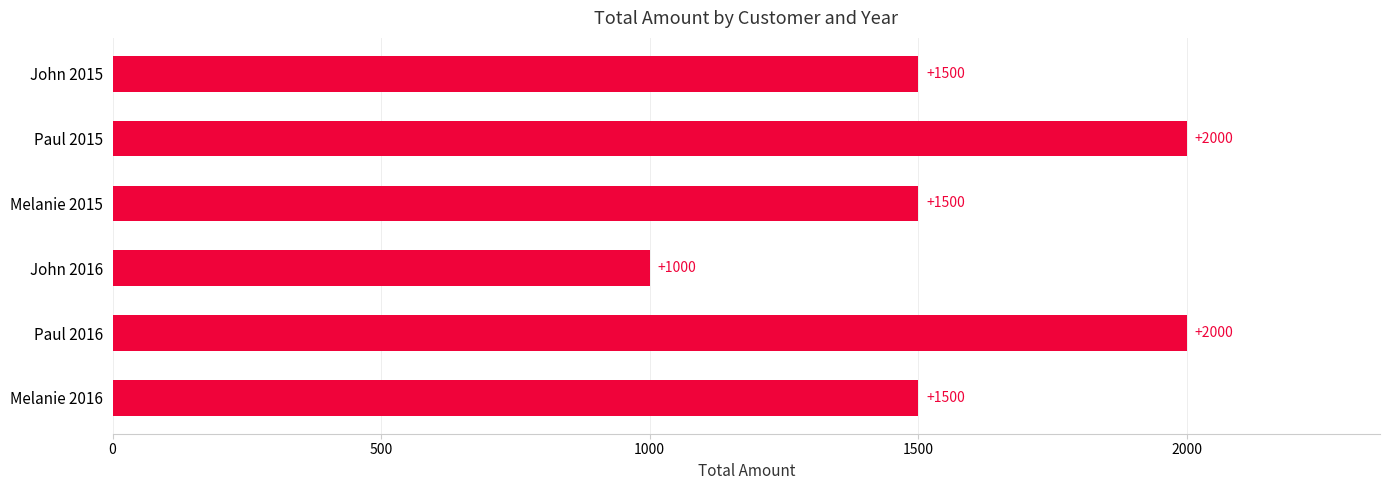

Does the chart contain stacked bars?

No